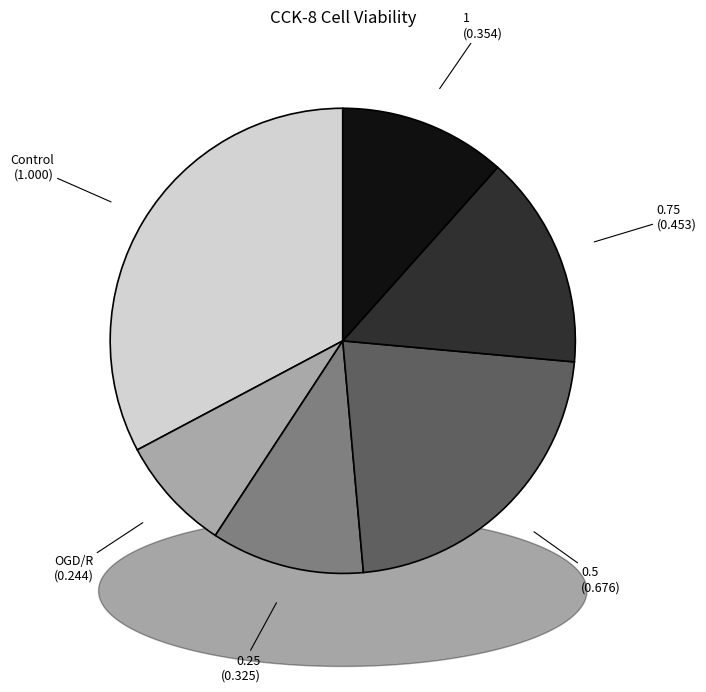

Is there a majority slice in this chart?

No